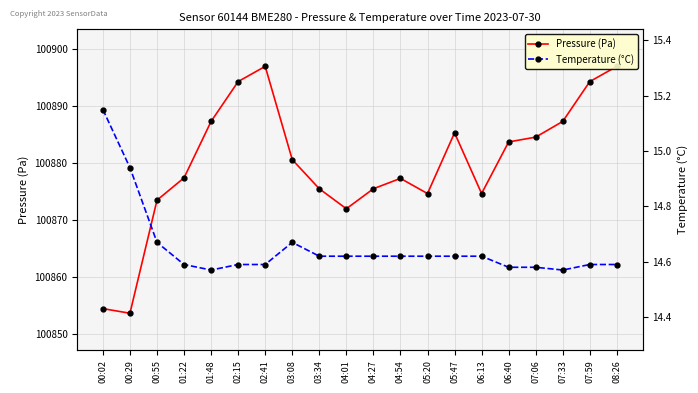

What is the spread (max minus min) of values at 06:13?

100860.0